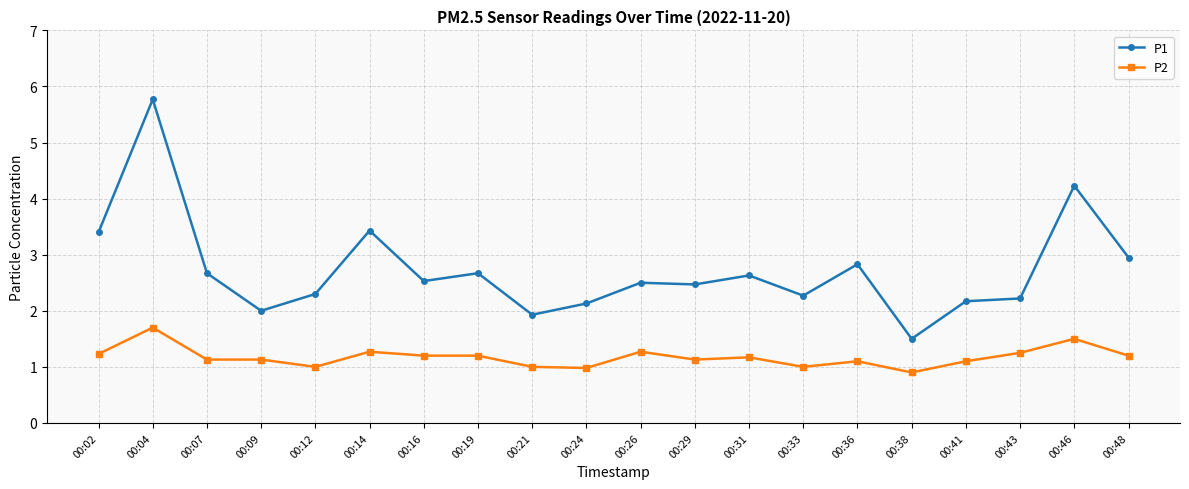

Does the chart display data point markers on the line(s)?

Yes